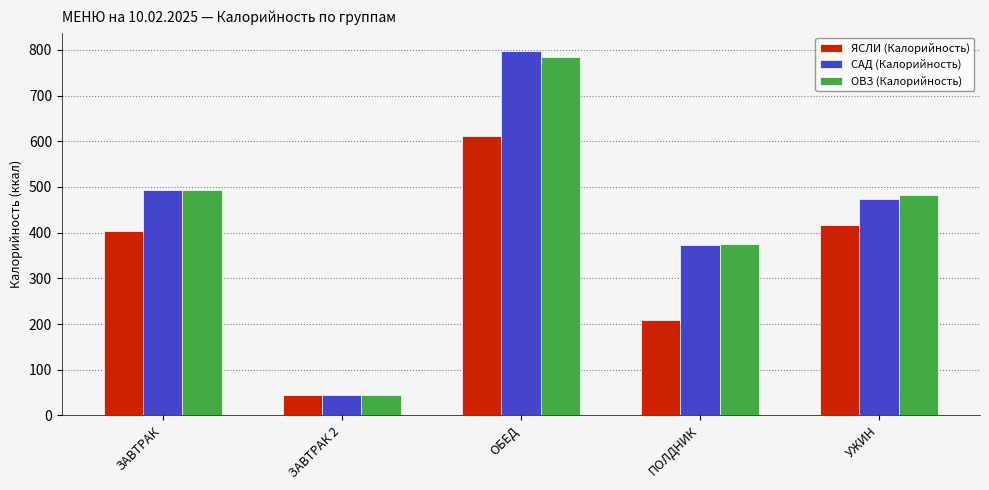

Reading left to right, what are all the values shown in this chart?

ЯСЛИ (Калорийность): 403.4	44.0	611.8	208.6	416.2
САД (Калорийность): 494.3	44.0	798.0	372.2	474.0
ОВЗ (Калорийность): 494.3	44.0	784.9	374.7	481.5